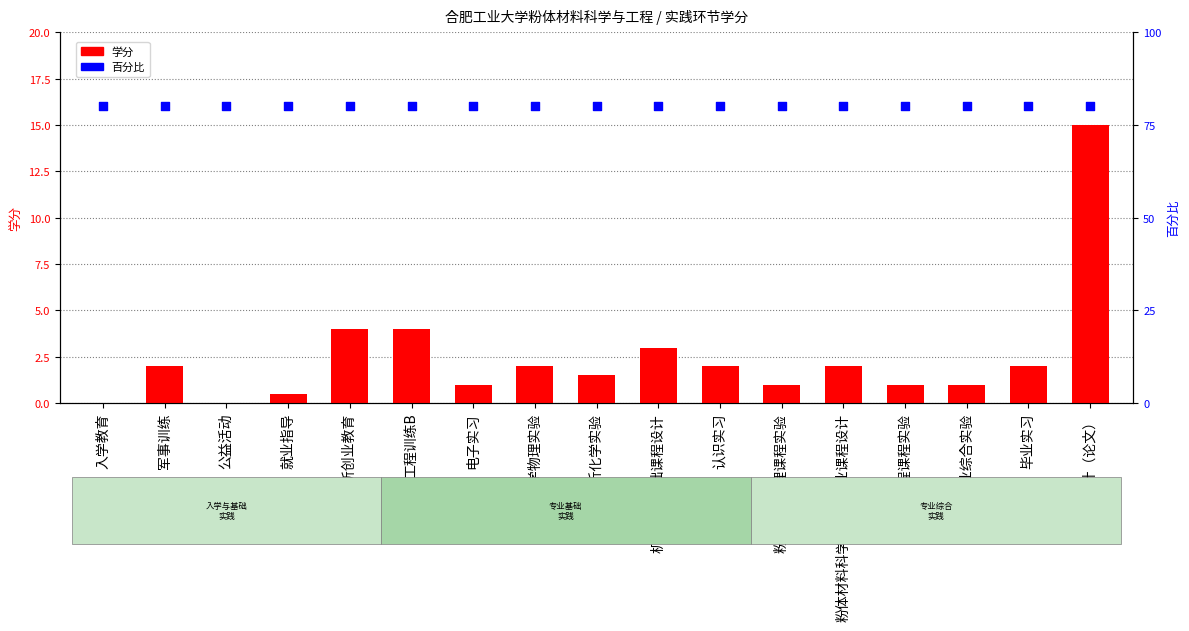

Which series has the largest Y range (max minus min)?

学分